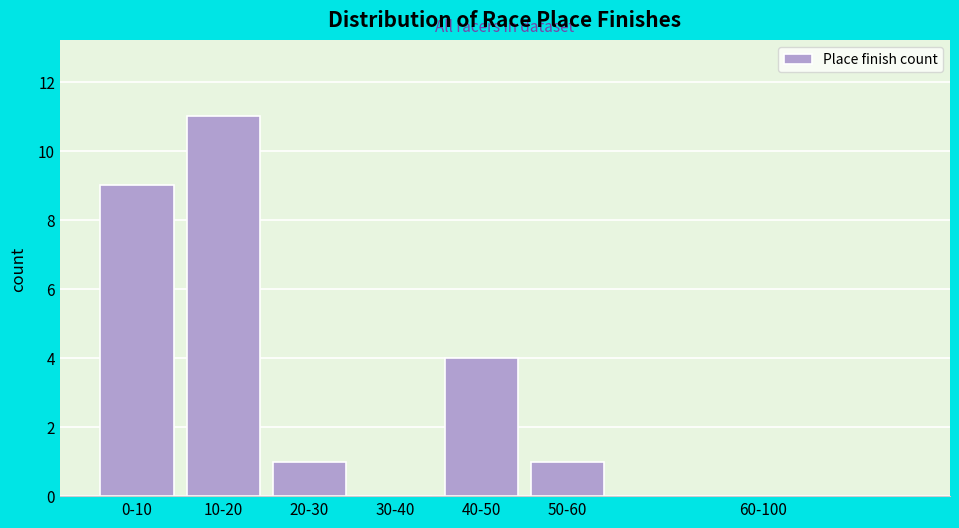

Reading left to right, transcribe all the data shown in this chart.

0-10=9	10-20=11	20-30=1	30-40=0	40-50=4	50-60=1	60-100=0